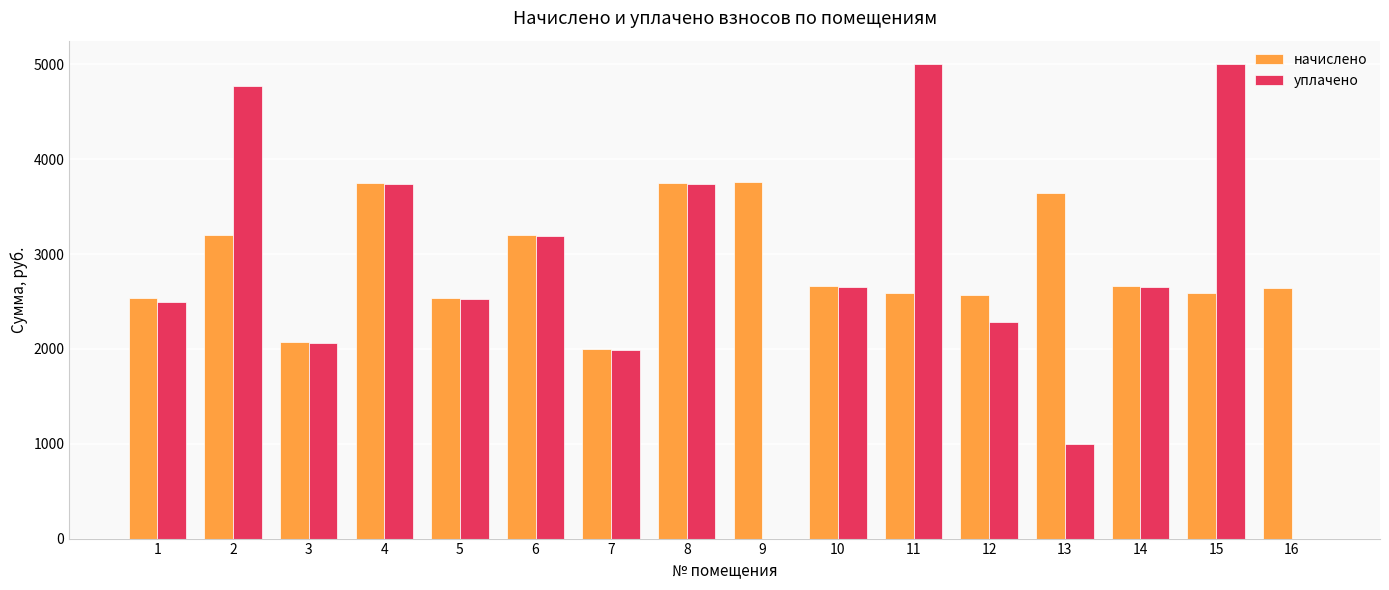

How many series are shown in this chart?

2